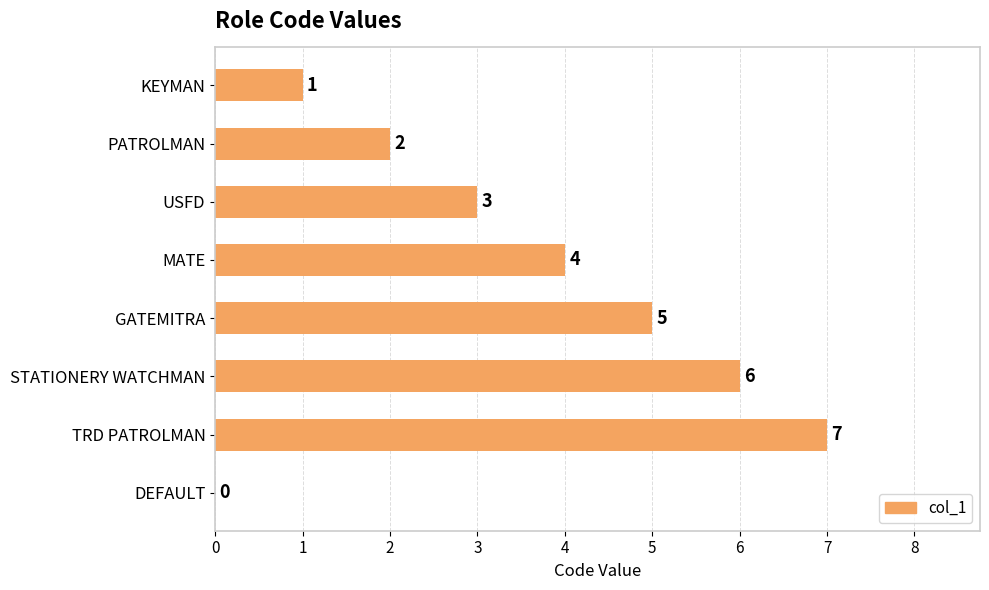

The value at USFD is 3. True or false?

True